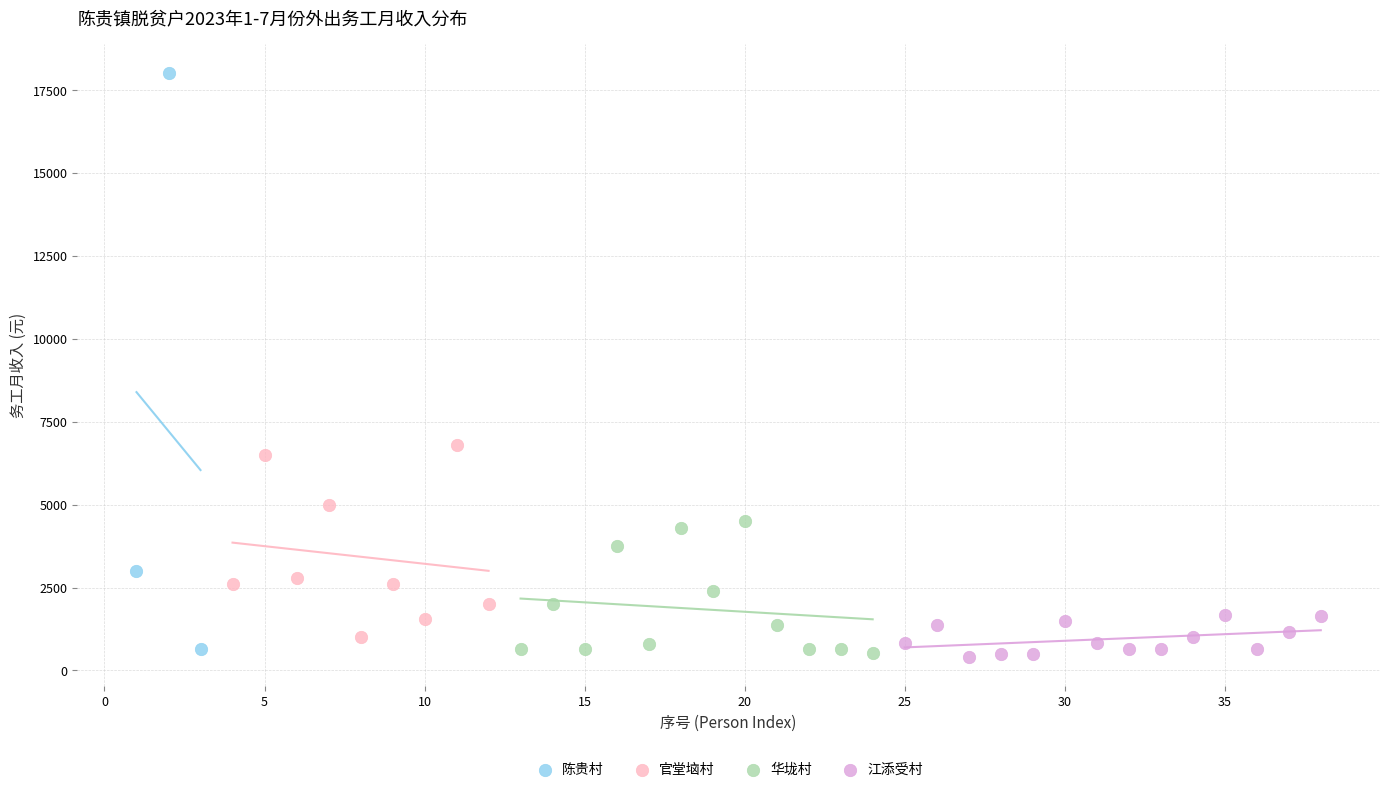

Which series has the largest Y range (max minus min)?

陈贵村